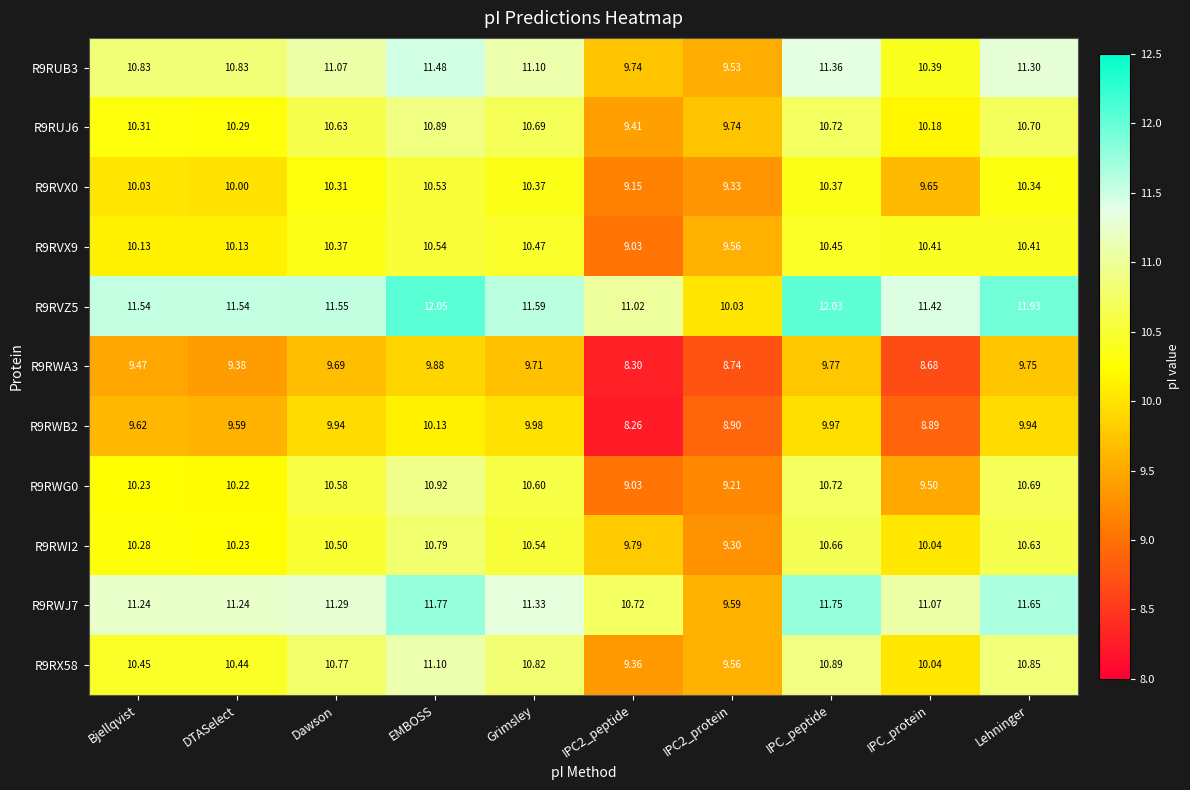

List the series in order of their peak value, lowest first.

R9RWA3, R9RWB2, R9RVX0, R9RVX9, R9RWI2, R9RUJ6, R9RWG0, R9RX58, R9RUB3, R9RWJ7, R9RVZ5